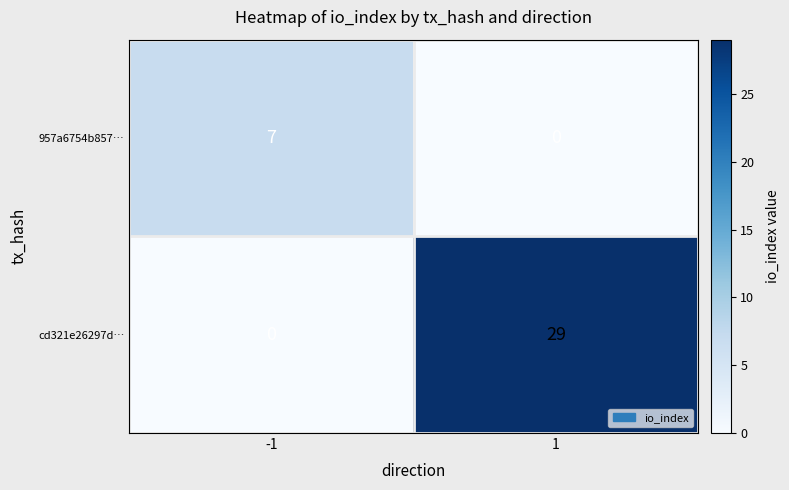

The value of 957a6754b857… at -1 is 4. True or false?

False